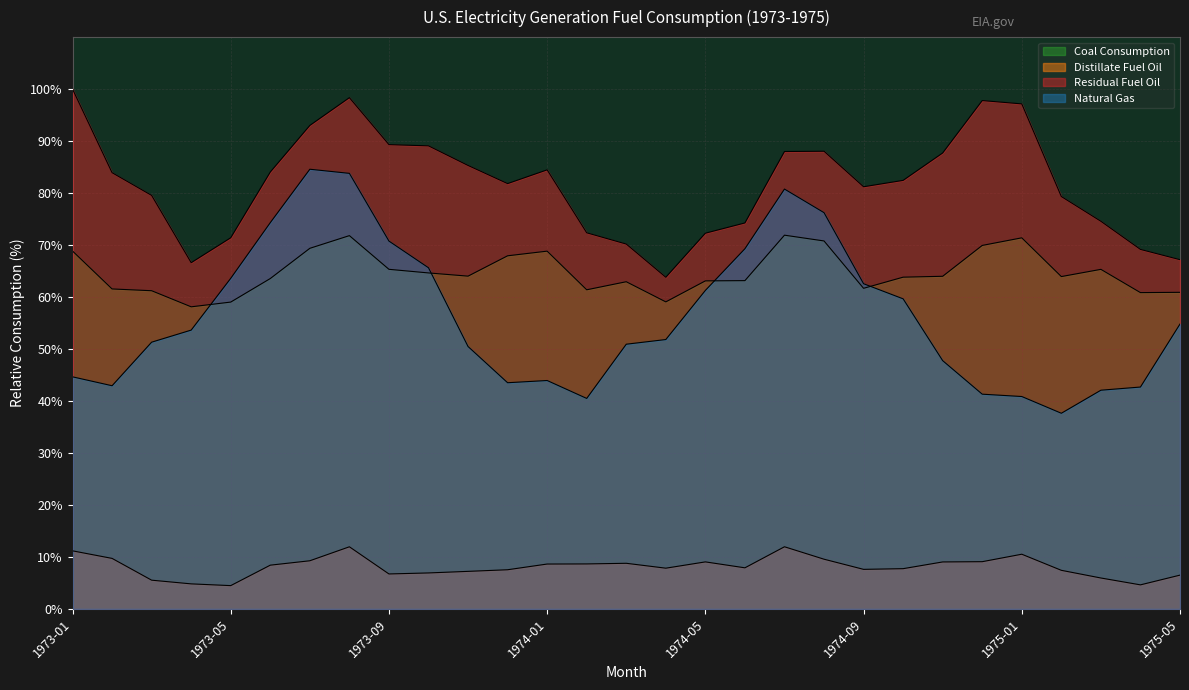

How many values in the Natural Gas series exceed 51?

16